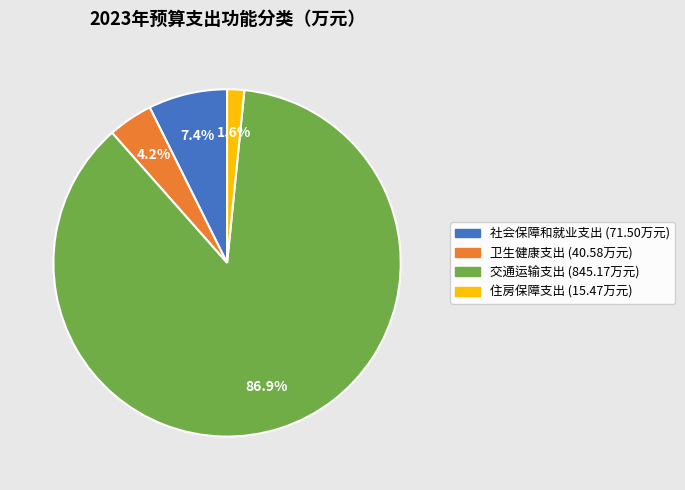

How many slices are in this pie chart?

4